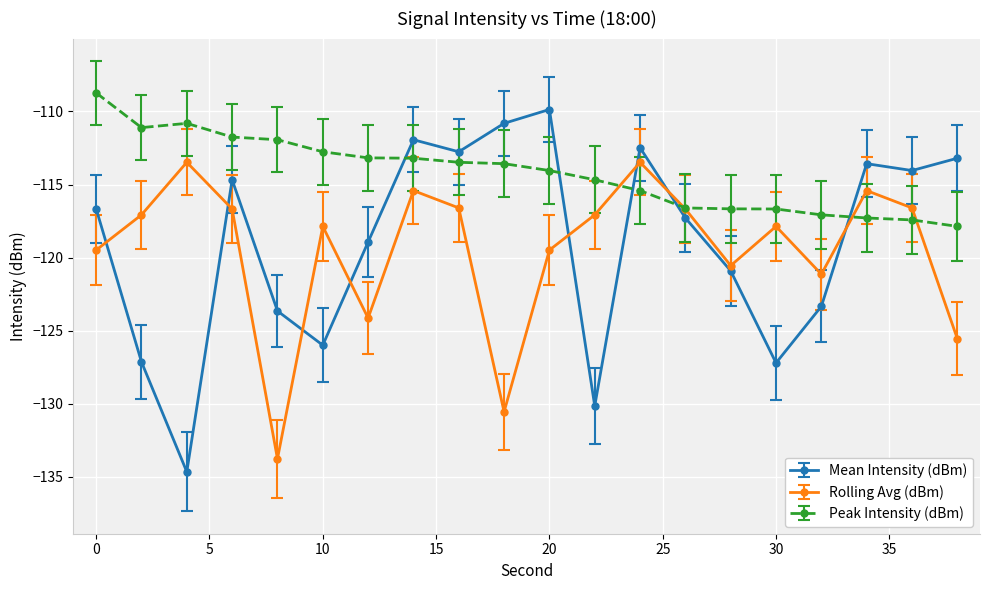

Which series has the largest total across all categories?

Peak Intensity (dBm)